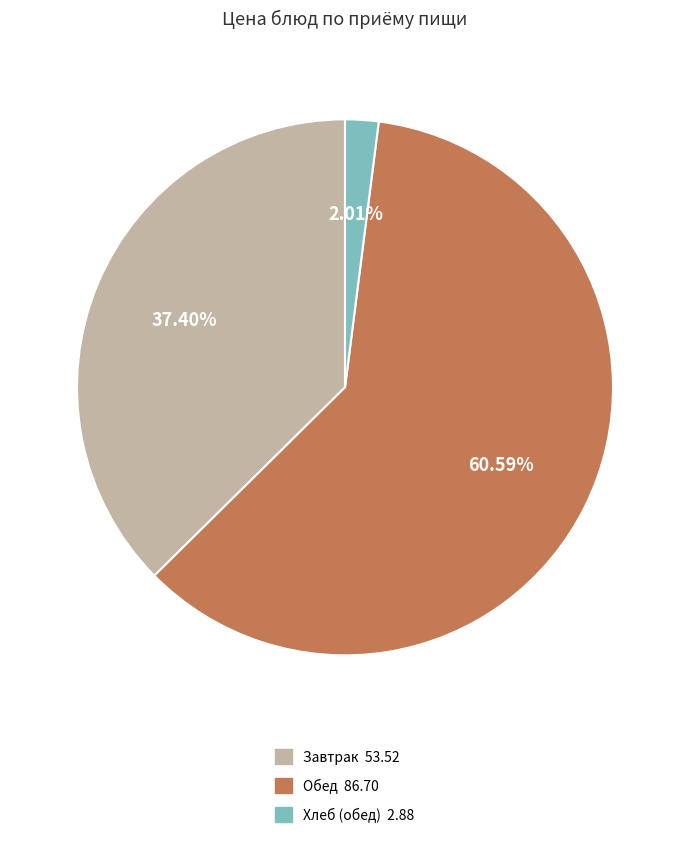

Do Обед 86.70 and Завтрак 53.52 together represent more than half of the pie?

Yes